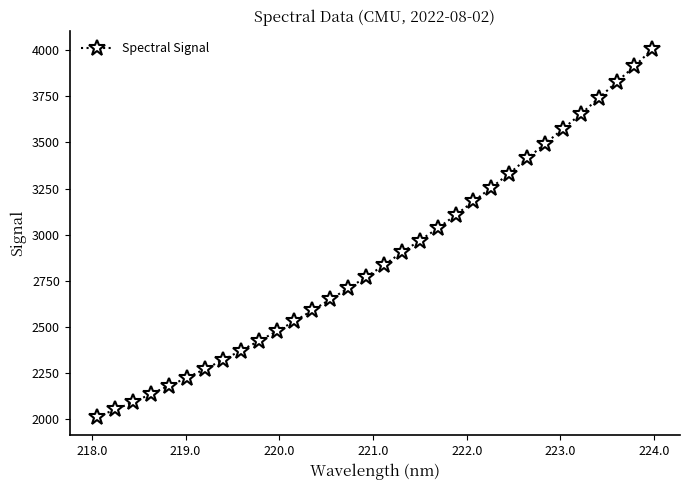

How many lines are shown in the chart?

1